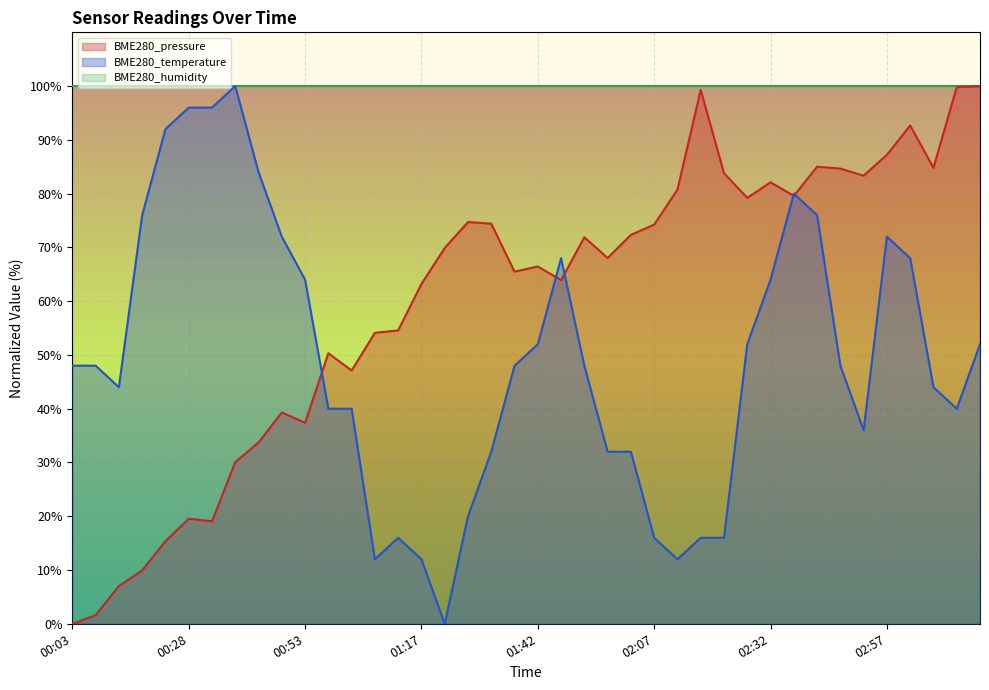

Where does the BME280_temperature series first go above 48?

00:03